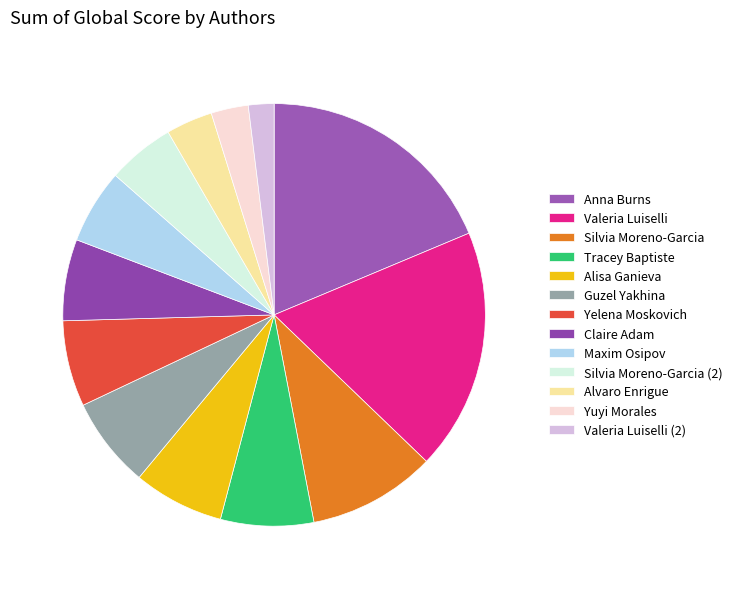

Combined, what portion of the pie is Claire Adam and Alisa Ganieva?

13.2%